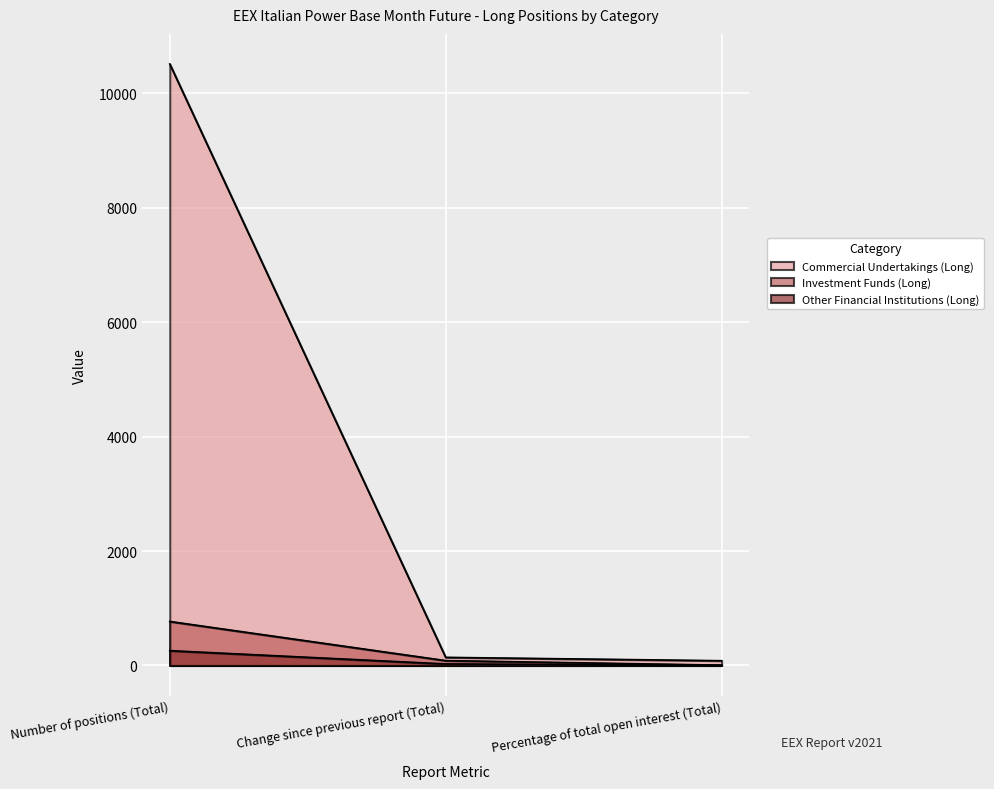

Does the chart display data point markers on the line(s)?

No